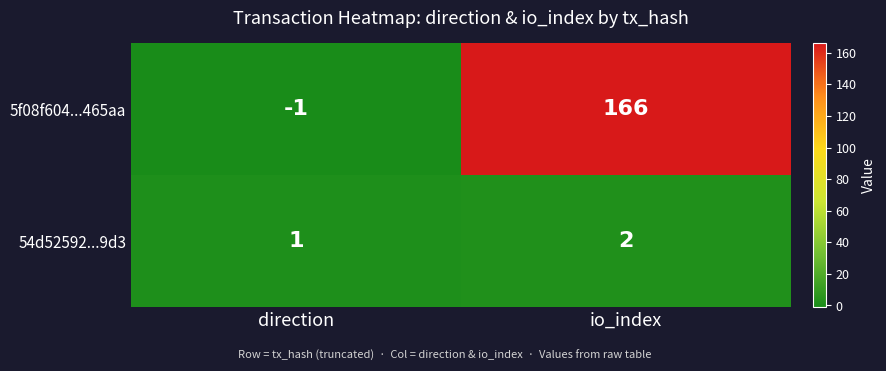

Which series has the largest range (max minus min)?

5f08f604...465aa